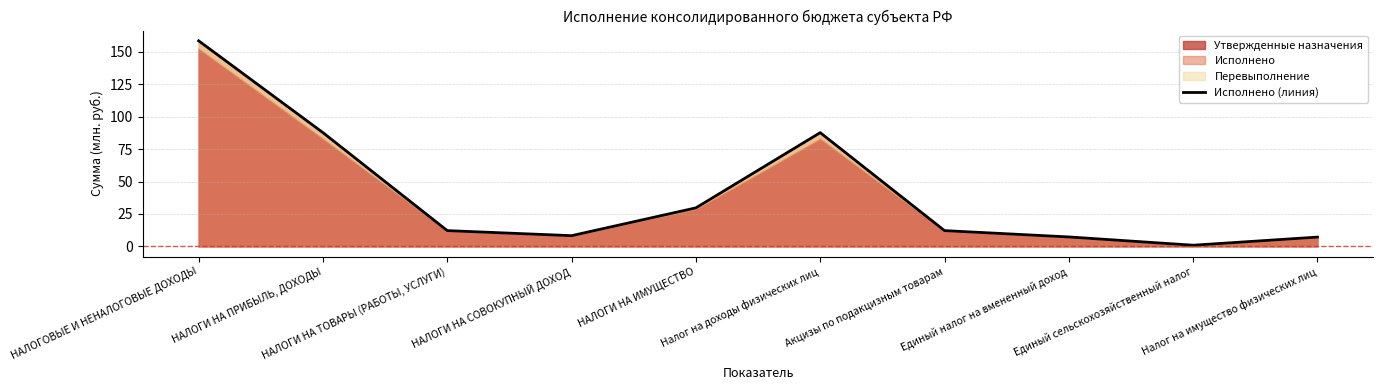

Reading left to right, transcribe all the data shown in this chart.

158.6	87.8	12.2	8.3	29.7	87.8	12.2	7.3	0.9	7.2